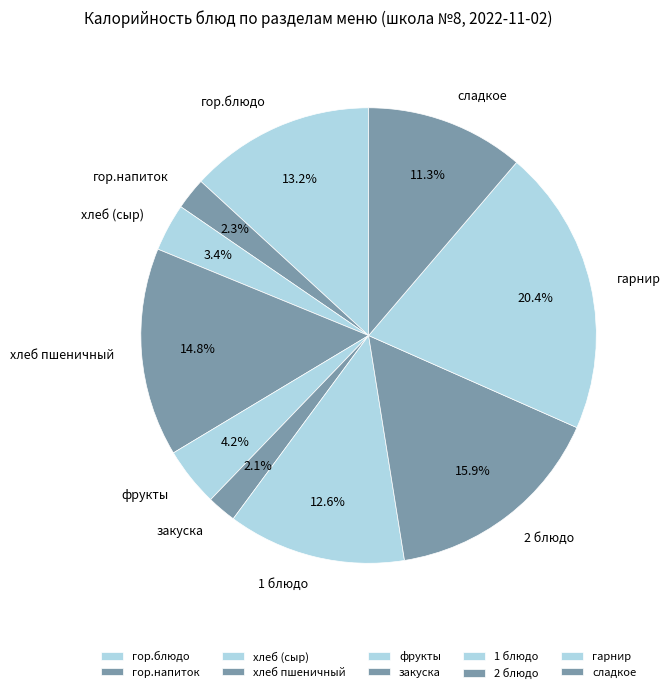

The гор.напиток slice represents 2% of the pie. True or false?

True